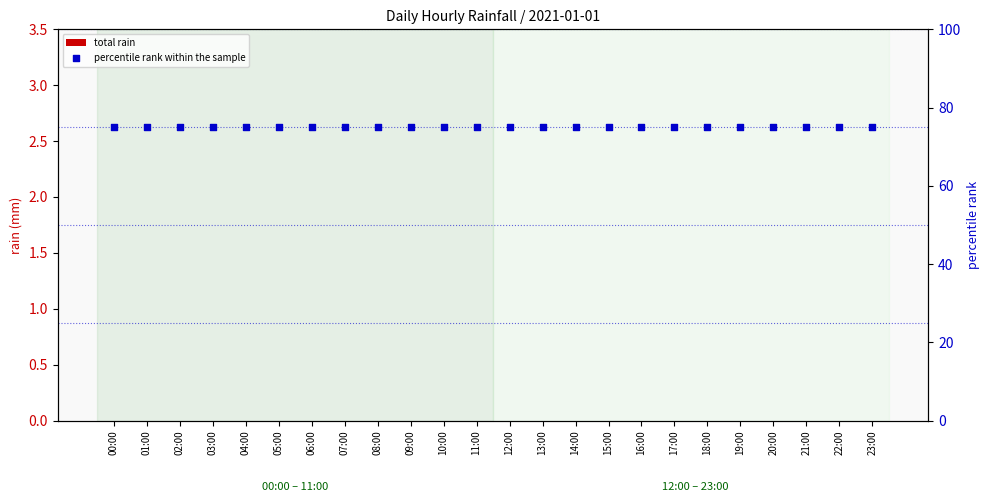

At which category is the sum across all series the highest?

00:00